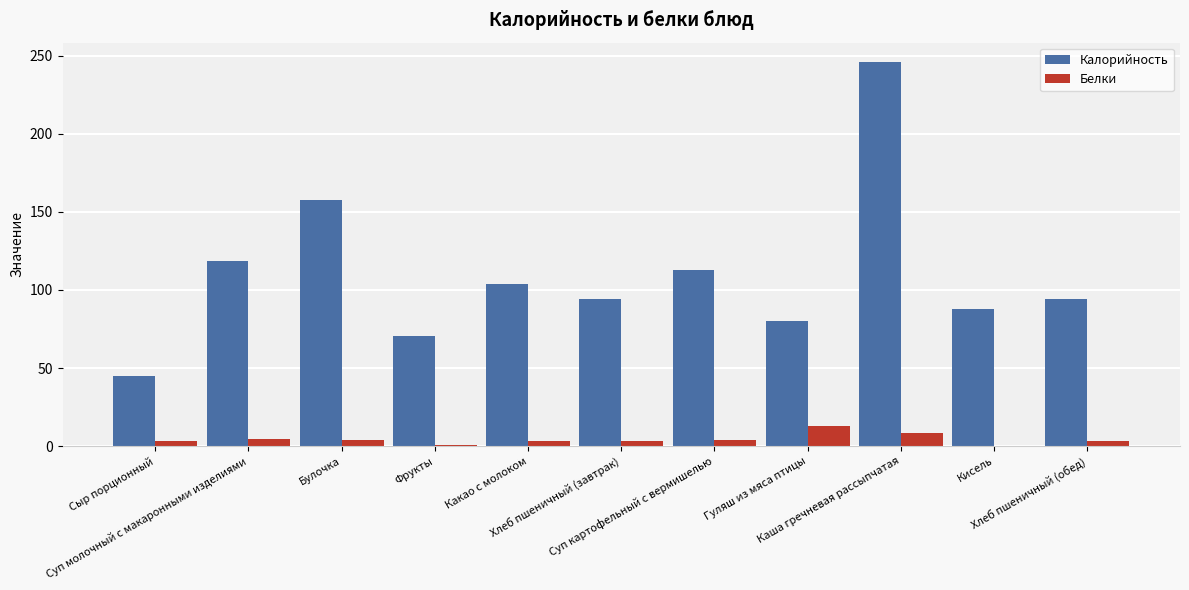

Which series has the largest total across all categories?

Калорийность